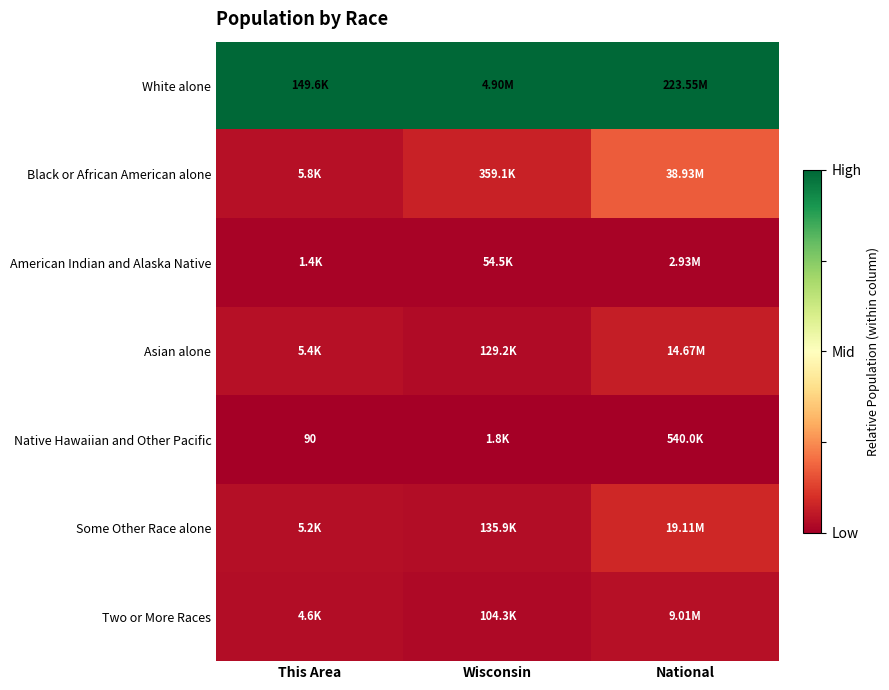

Rank the series by their maximum value, from lowest to highest.

Native Hawaiian and Other Pacific, American Indian and Alaska Native, Two or More Races, Asian alone, Some Other Race alone, Black or African American alone, White alone